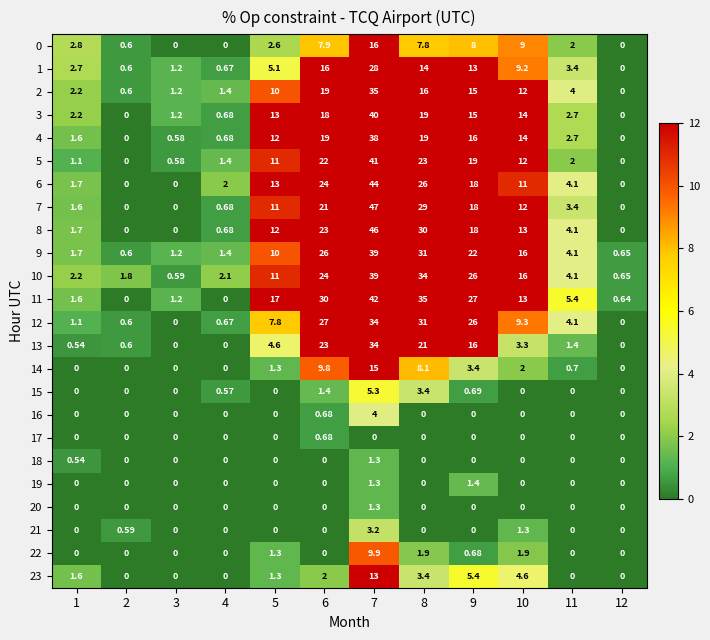

Is the value of 22 at 8 greater than the value of 3 at 8?

No